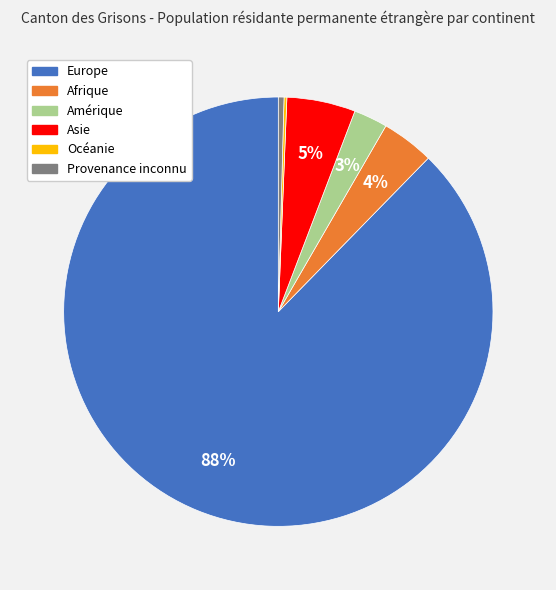

To the nearest percent, what percentage of the pie is Amérique?

3%